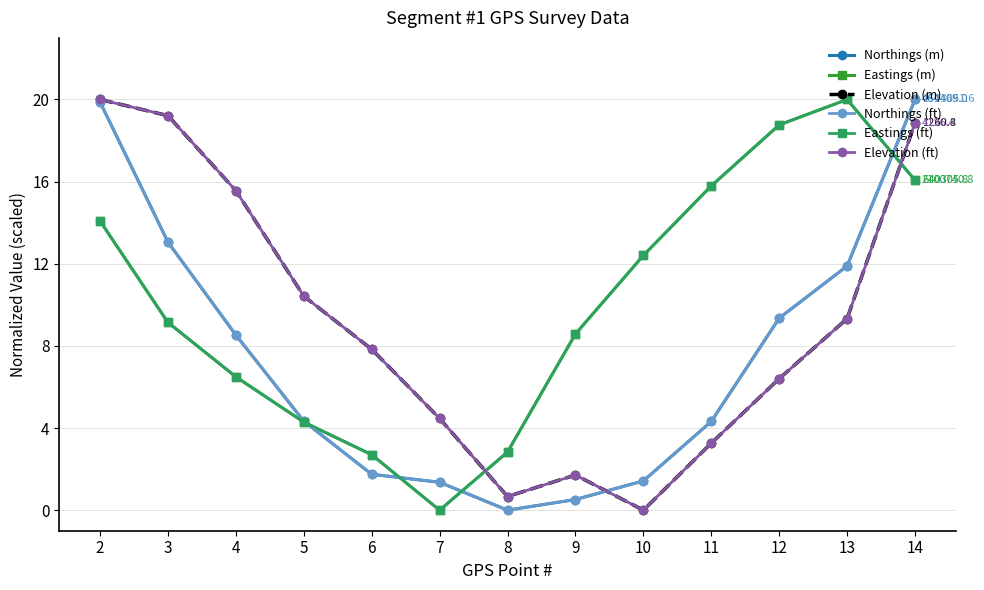

Does the chart have visible grid lines?

Yes